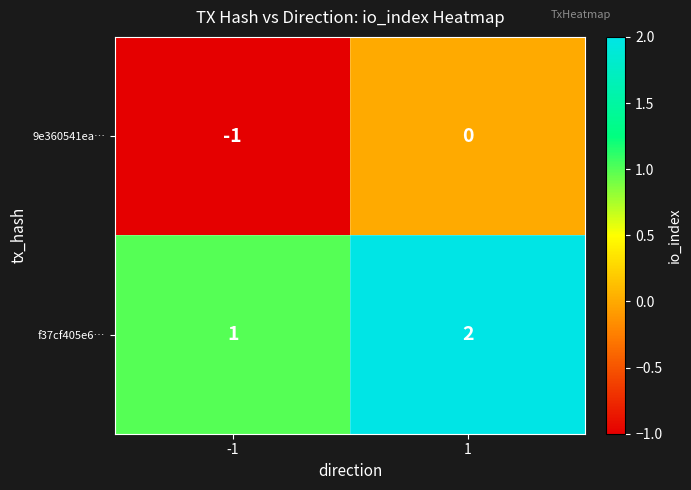

List the series in order of their peak value, lowest first.

9e360541ea…, f37cf405e6…